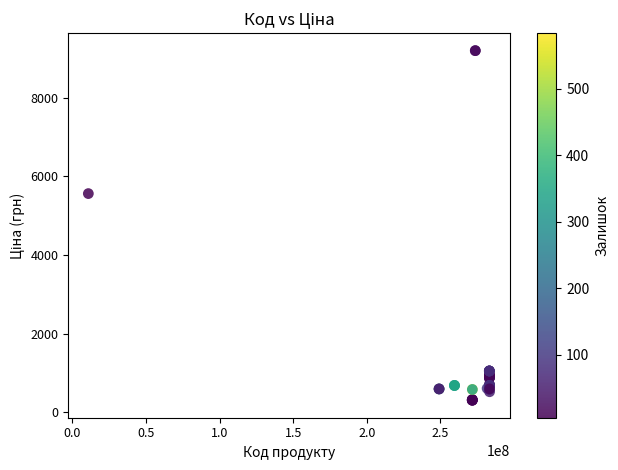

What Y value in the scatter plot is closest to 4750?

5560.3